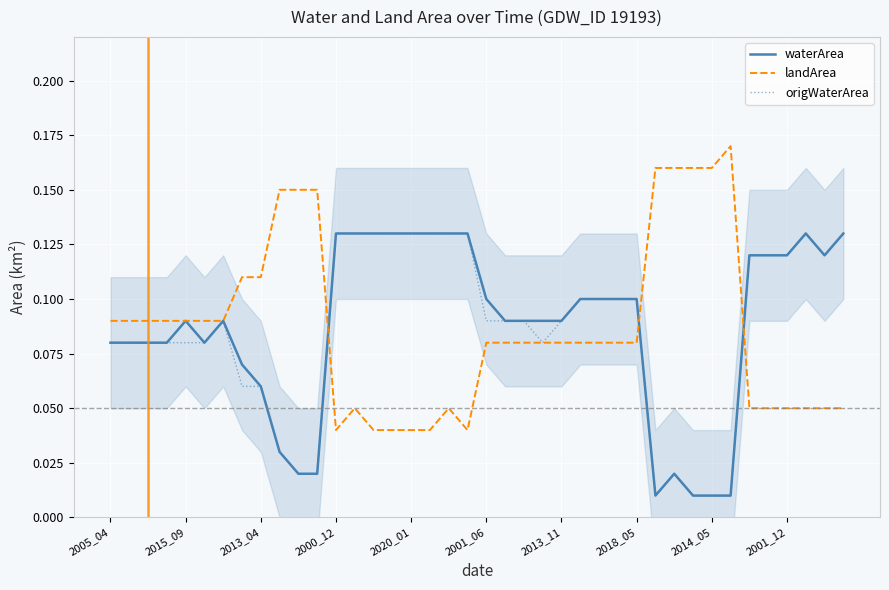

Reading right to left, list all the values displayed in this chart.

waterArea: 0.1	0.1	0.1	0.1	0.1	0.1	0.0	0.0	0.0	0.0	0.0	0.1	0.1	0.1	0.1	0.1	0.1	0.1	0.1	0.1	0.1	0.1	0.1	0.1	0.1	0.1	0.1	0.1	0.0	0.0	0.0	0.1	0.1	0.1	0.1	0.1	0.1	0.1	0.1	0.1
landArea: 0.1	0.1	0.1	0.1	0.1	0.1	0.2	0.2	0.2	0.2	0.2	0.1	0.1	0.1	0.1	0.1	0.1	0.1	0.1	0.1	0.0	0.1	0.0	0.0	0.0	0.0	0.1	0.0	0.1	0.1	0.1	0.1	0.1	0.1	0.1	0.1	0.1	0.1	0.1	0.1
origWaterArea: 0.1	0.1	0.1	0.1	0.1	0.1	0.0	0.0	0.0	0.0	0.0	0.1	0.1	0.1	0.1	0.1	0.1	0.1	0.1	0.1	0.1	0.1	0.1	0.1	0.1	0.1	0.1	0.1	0.0	0.0	0.0	0.1	0.1	0.1	0.1	0.1	0.1	0.1	0.1	0.1